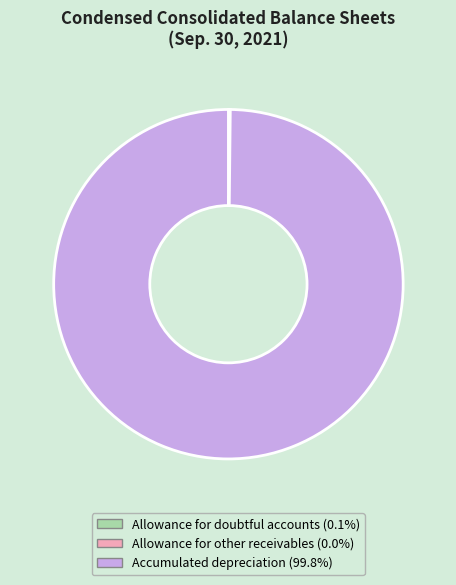

Does Accumulated depreciation (99.8%) account for over 50% of the chart?

Yes